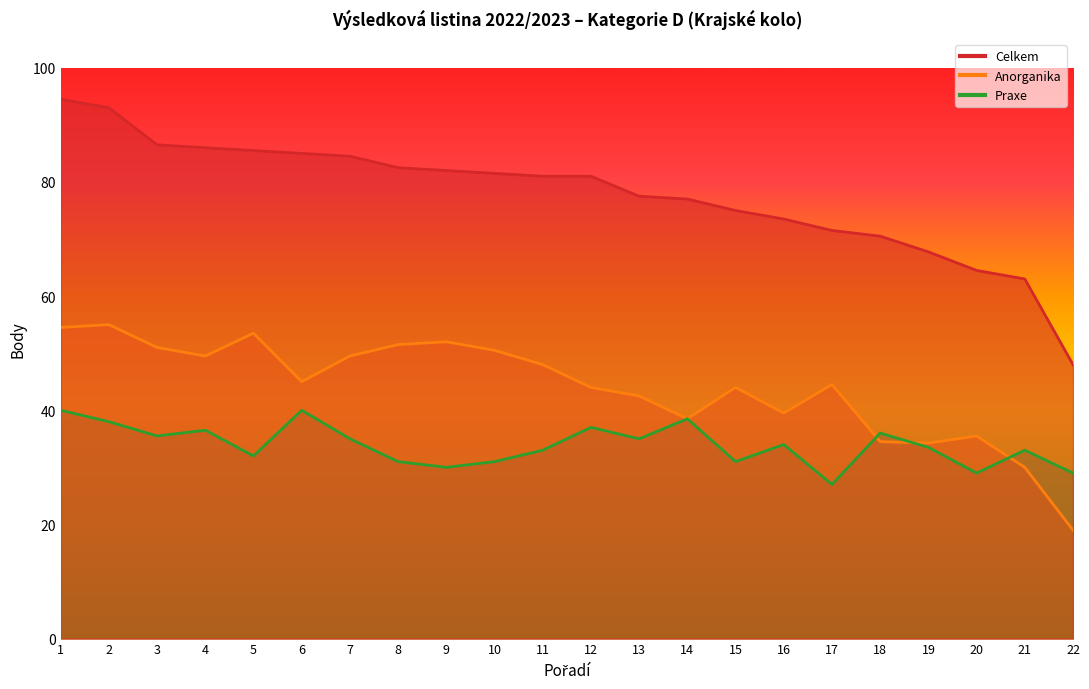

What are all the series names shown in the legend?

Celkem, Anorganika, Praxe